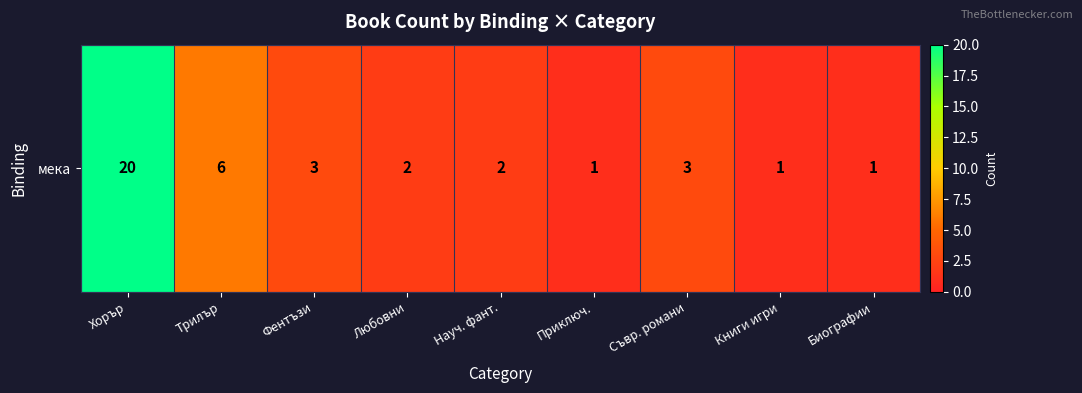

Where is the data nearest to the value 10?

Трилър